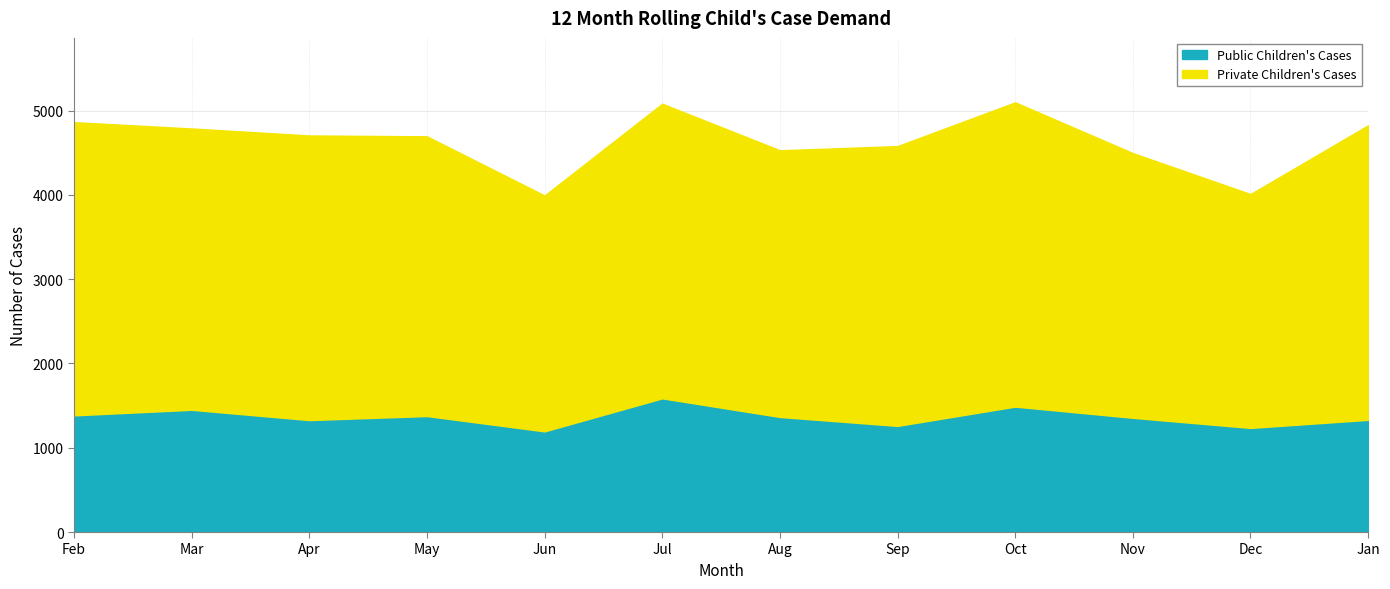

What is the approximate value of Private Children's Cases at May, to the nearest 100?

3300